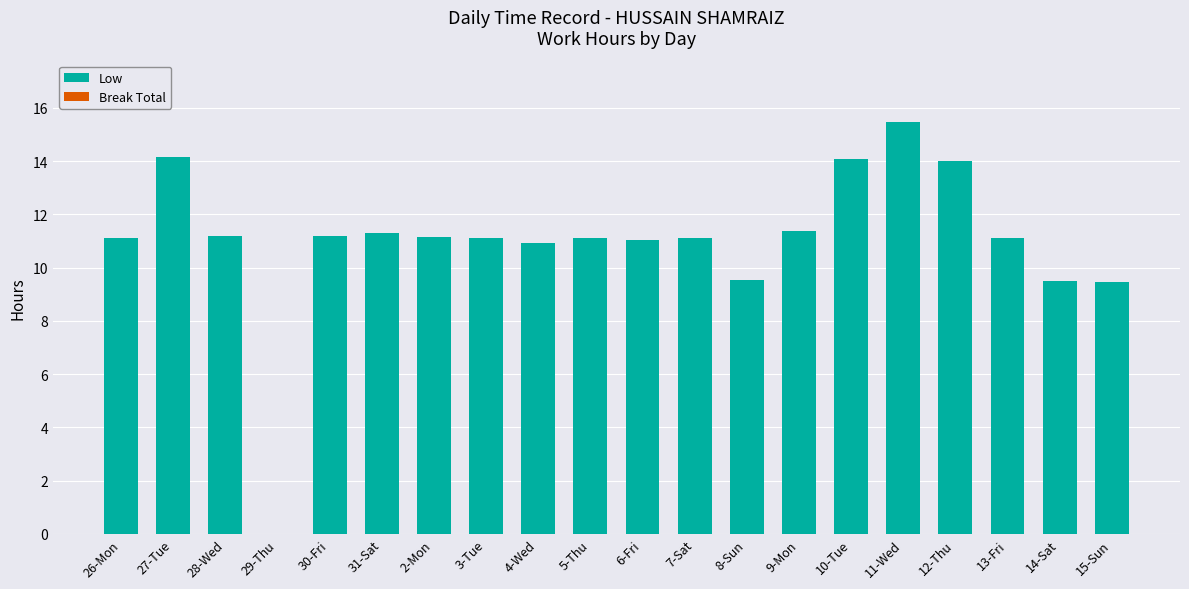

What is the sum of the values at 2-Mon and 29-Thu?

11.2